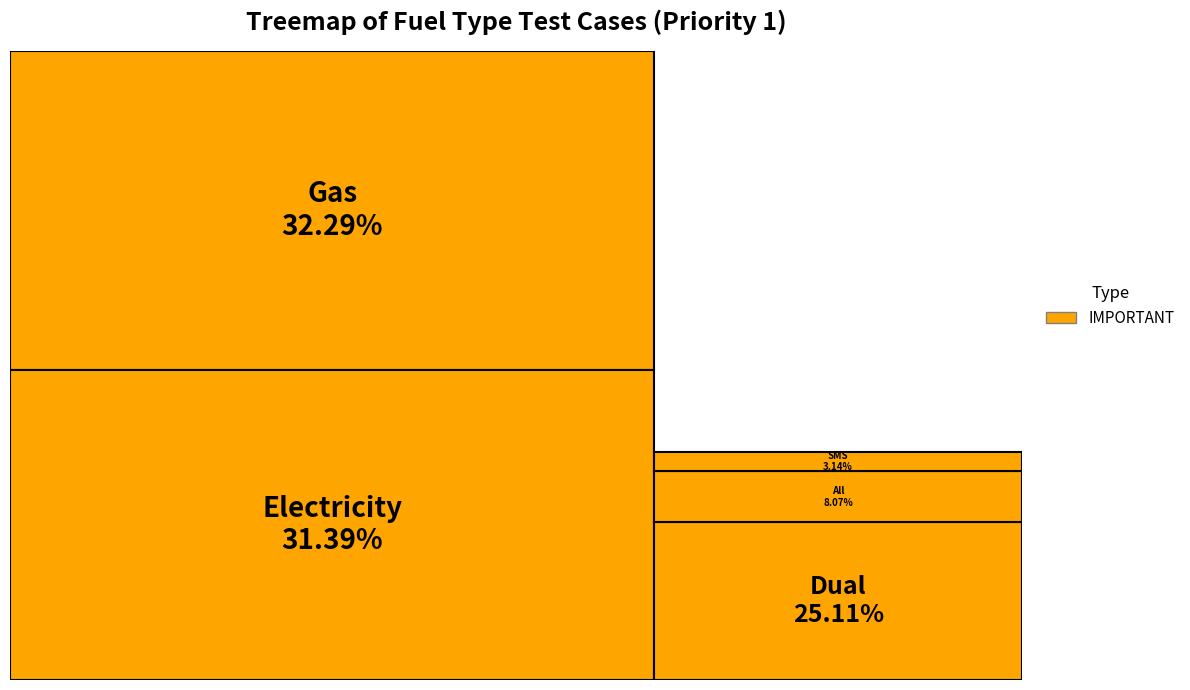

Which slice is the largest?

Gas